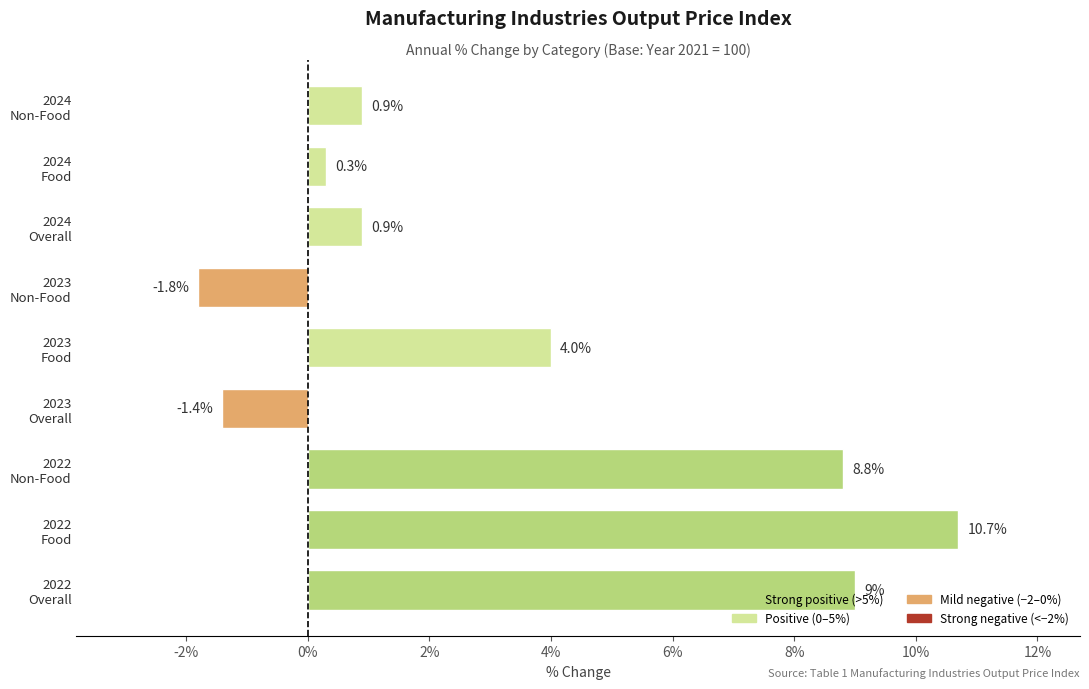

What is the average value?

3.5